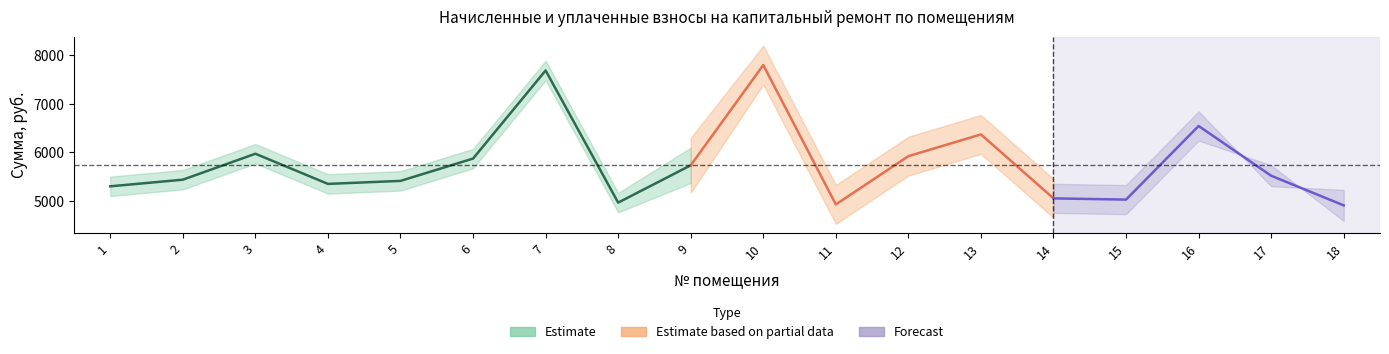

How many data points does each series have?

18